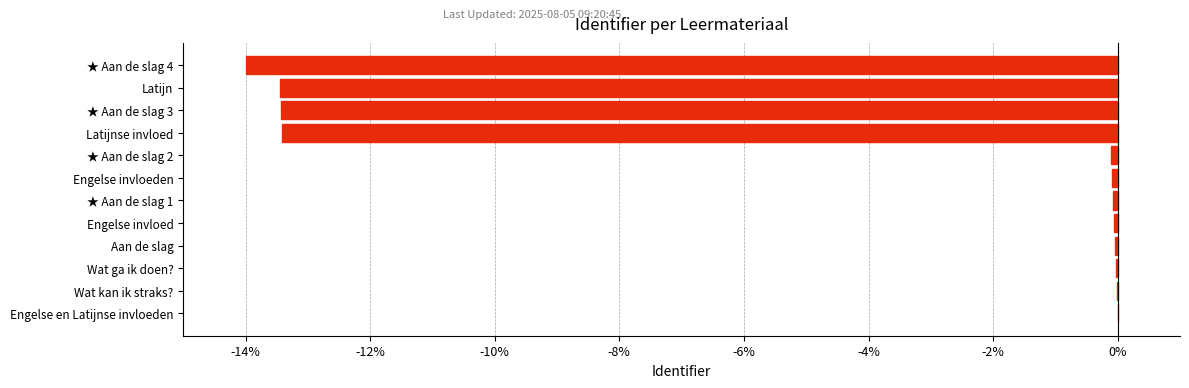

The chart shows a value of -0.0 at Wat kan ik straks?. True or false?

True